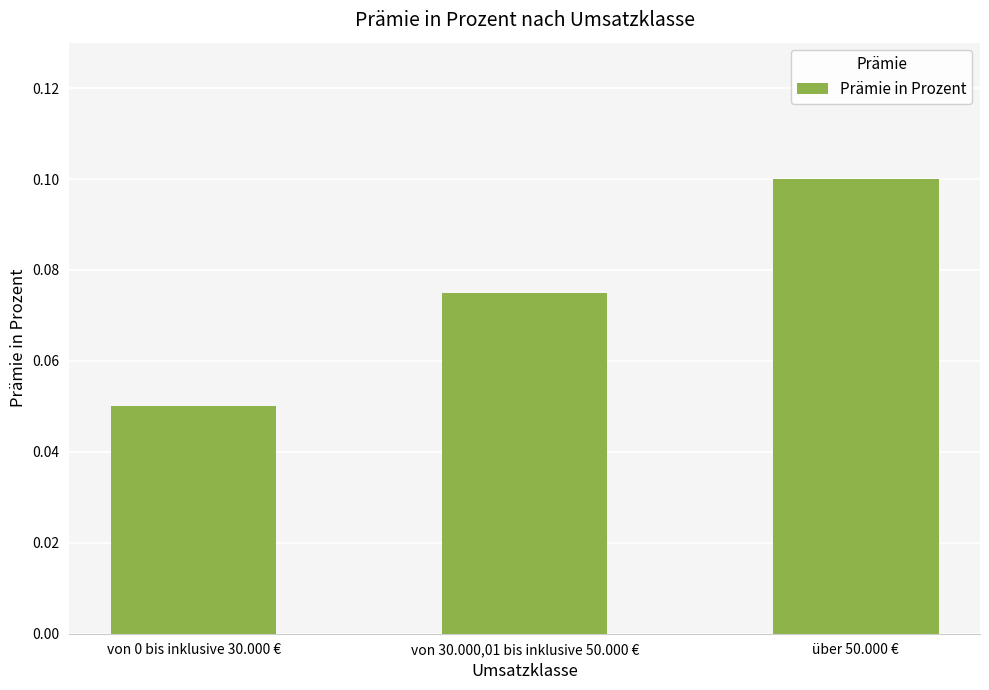

What is the label of the 3rd bar from the right?

von 0 bis inklusive 30.000 €